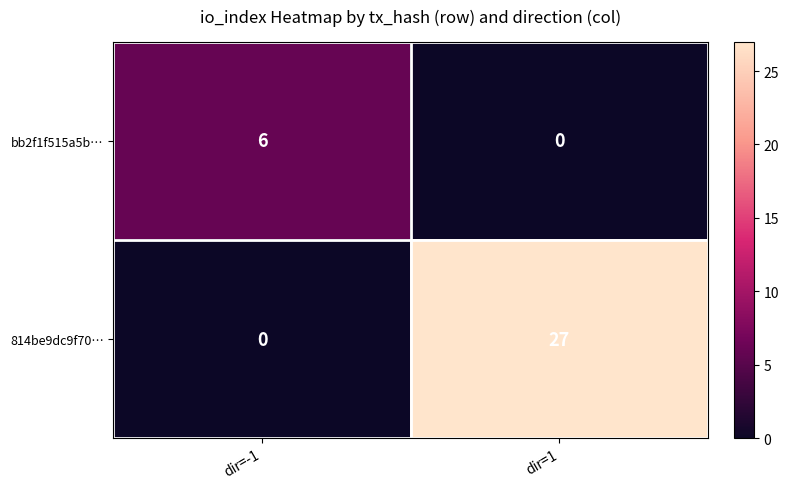

Is it true that bb2f1f515a5b… equals 8 at dir=-1?

False